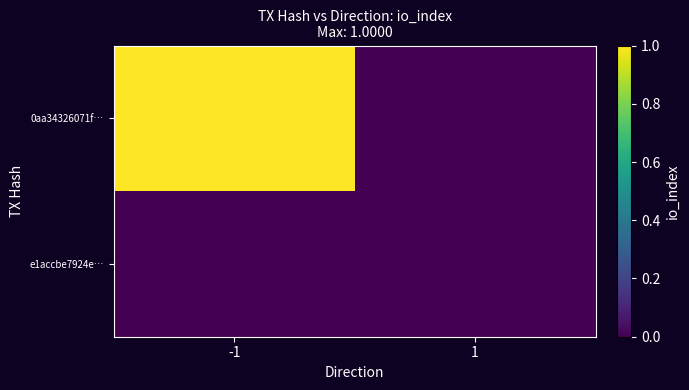

Which series has the widest spread of values?

0aa34326071f…